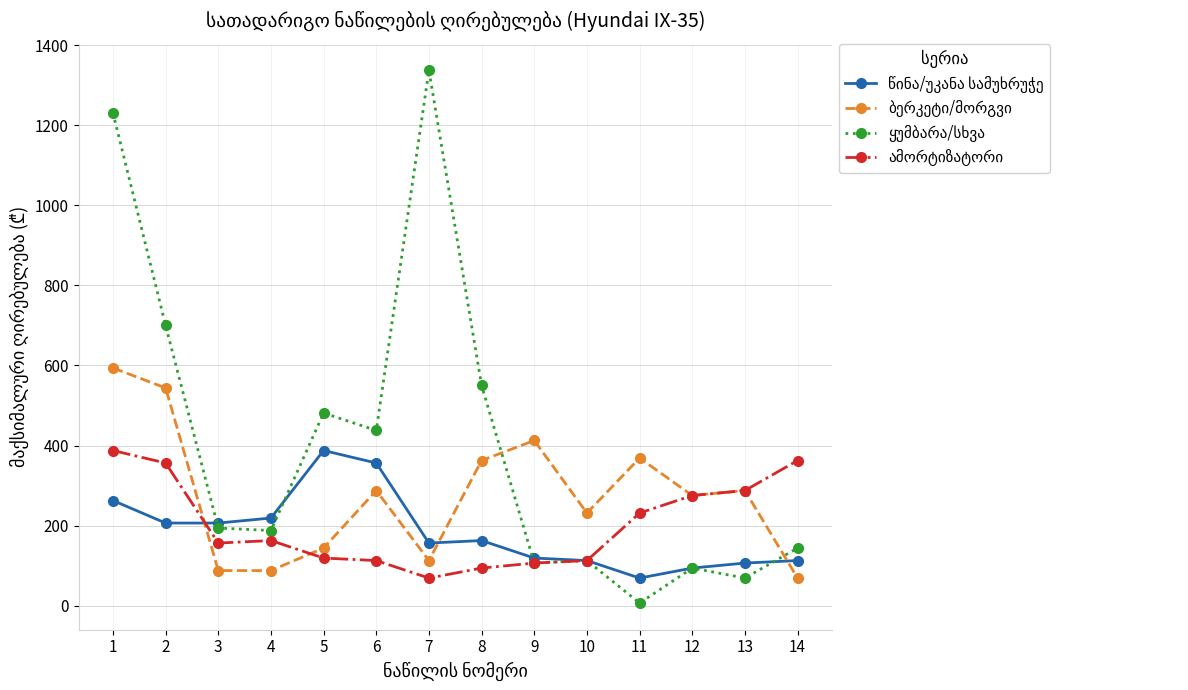

What is the difference between the highest and lowest values at 13?

218.8